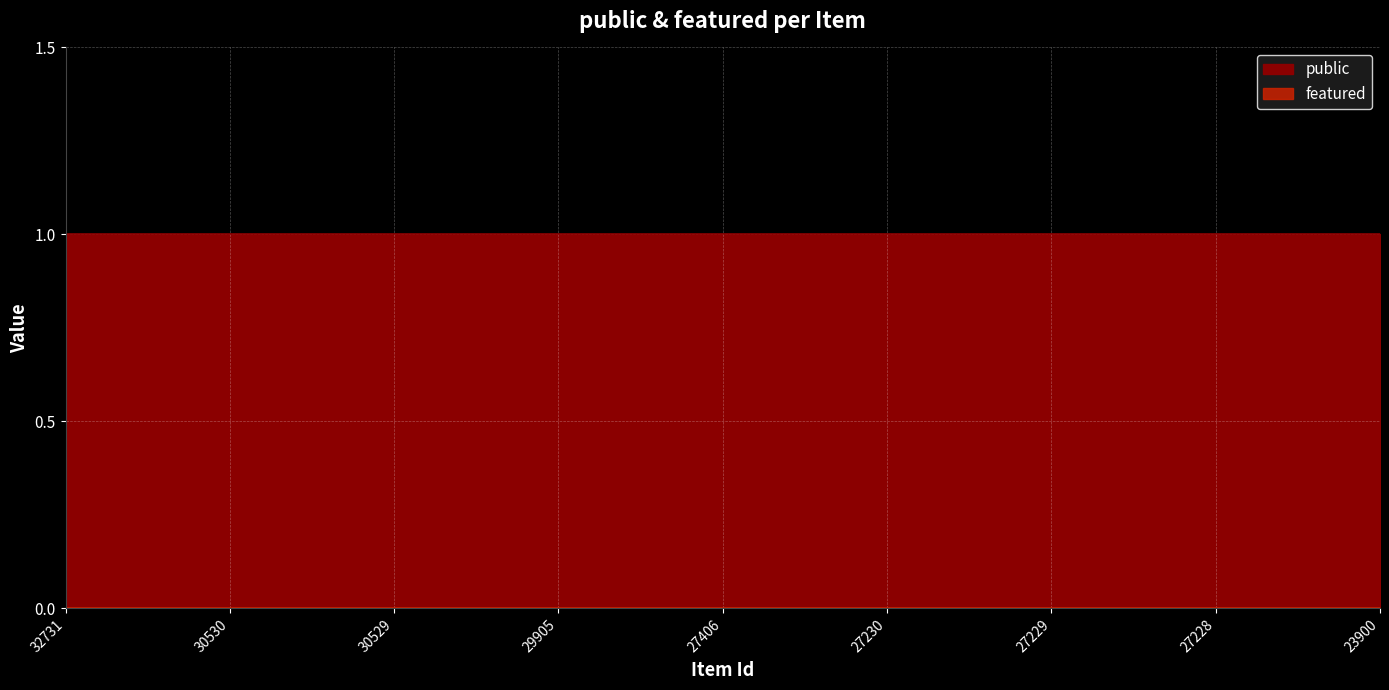

What is the maximum value for public?

1